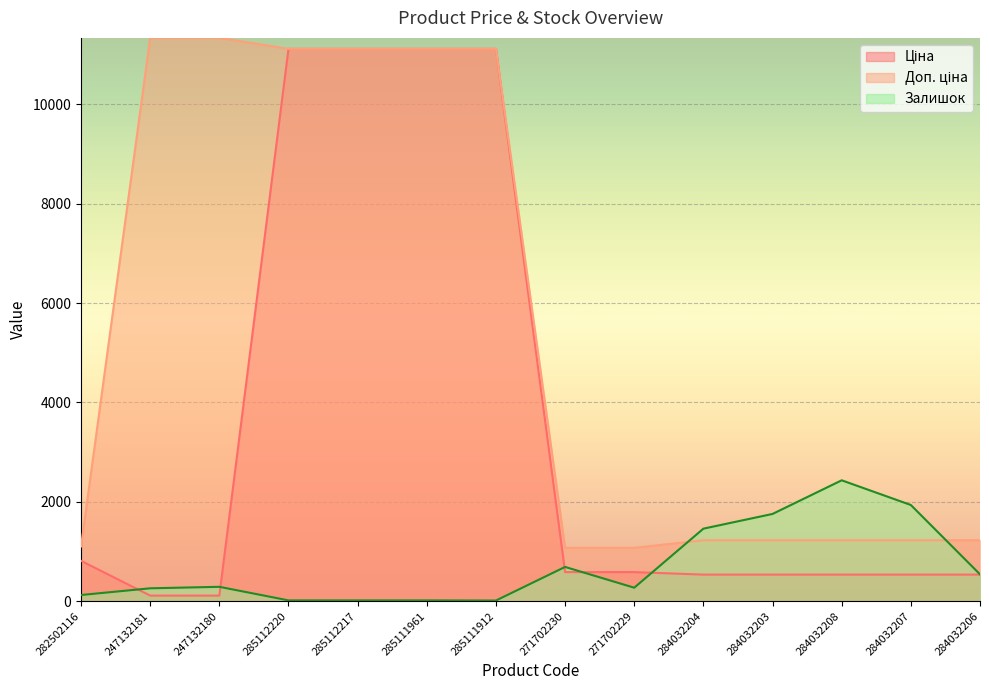

True or false: Залишок has a value of 1936.0 at 284032207.

True